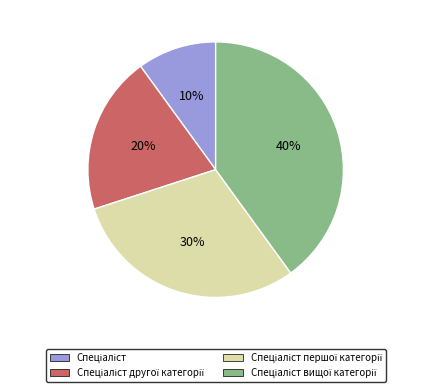

To the nearest percent, what is the difference between the largest and smallest slice percentages?

30%